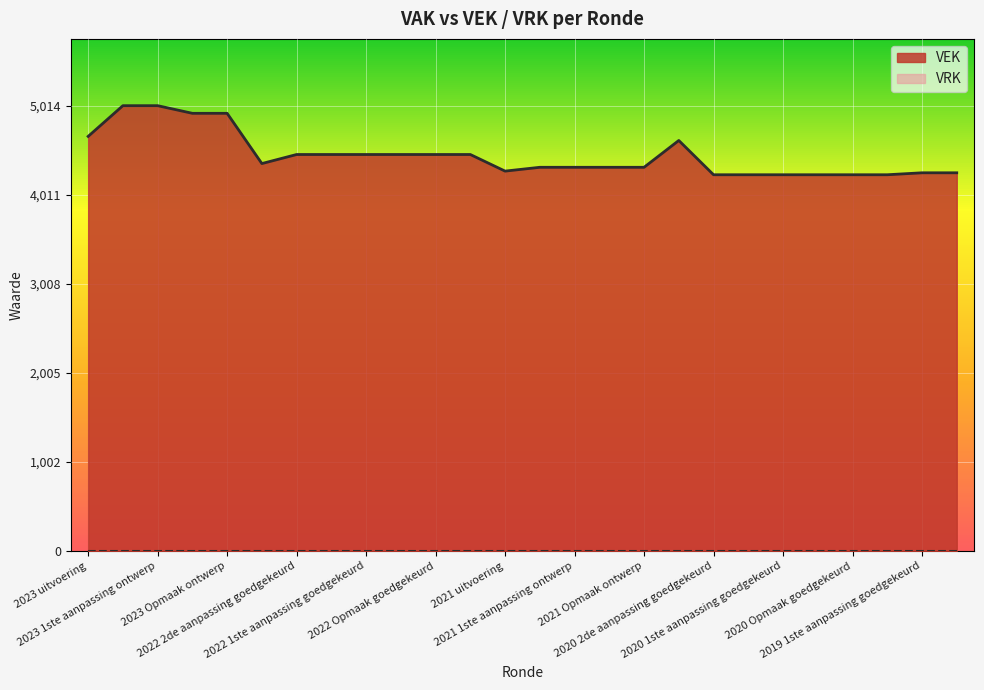

How many points are higher than both their immediate neighbors (excluding endpoints)?

1